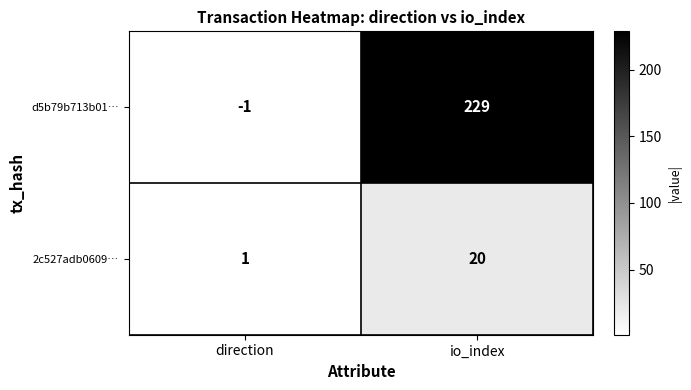

Reading left to right, what are all the values shown in this chart?

d5b79b713b01…: -1	229
2c527adb0609…: 1	20